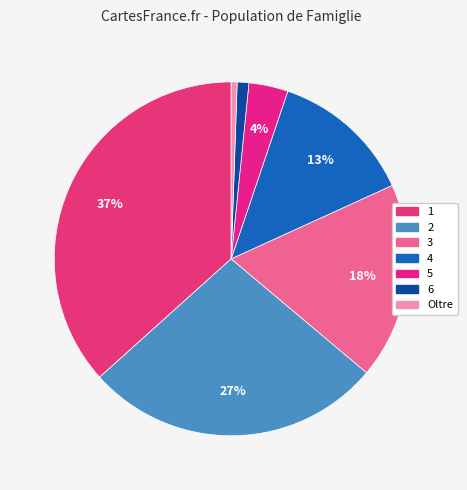

Is the sum of 3 and Oltre greater than half?

No